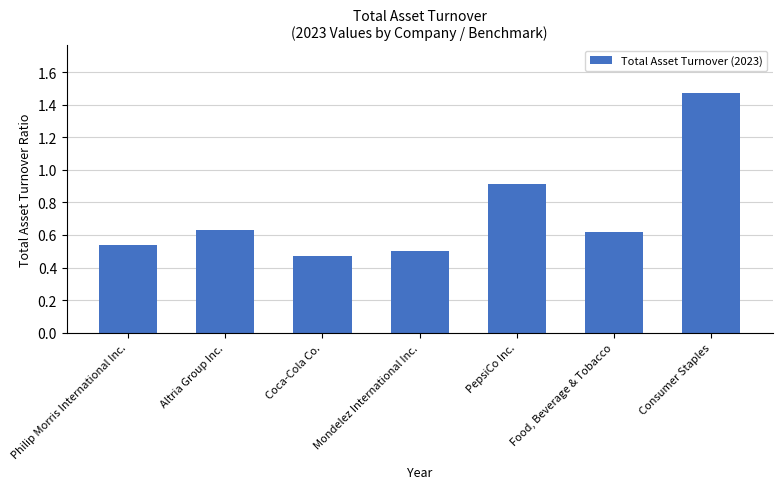

How many bars are there in total?

7